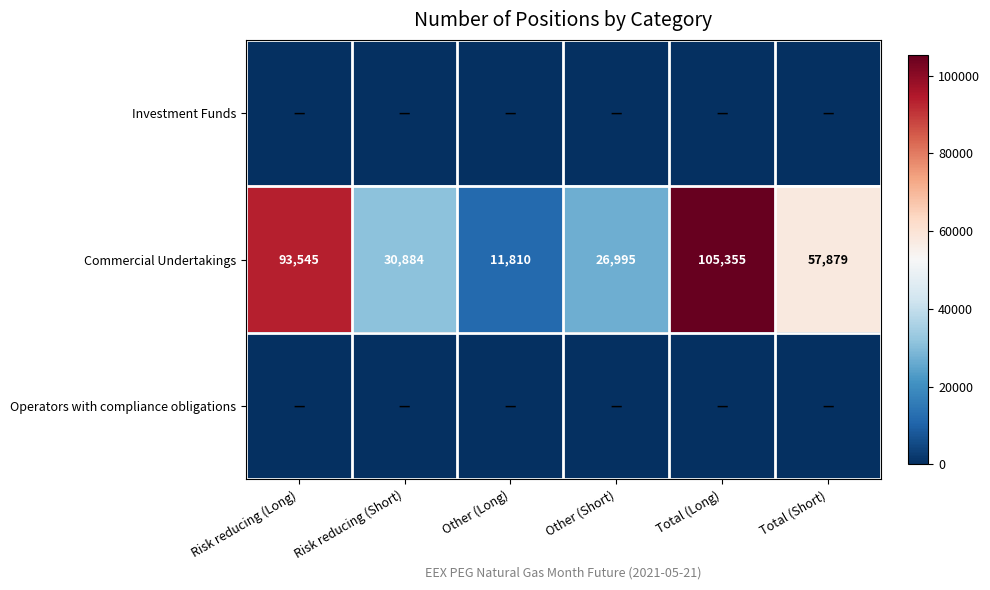

What is the difference between the maximum and minimum values in the Commercial Undertakings series?

93545